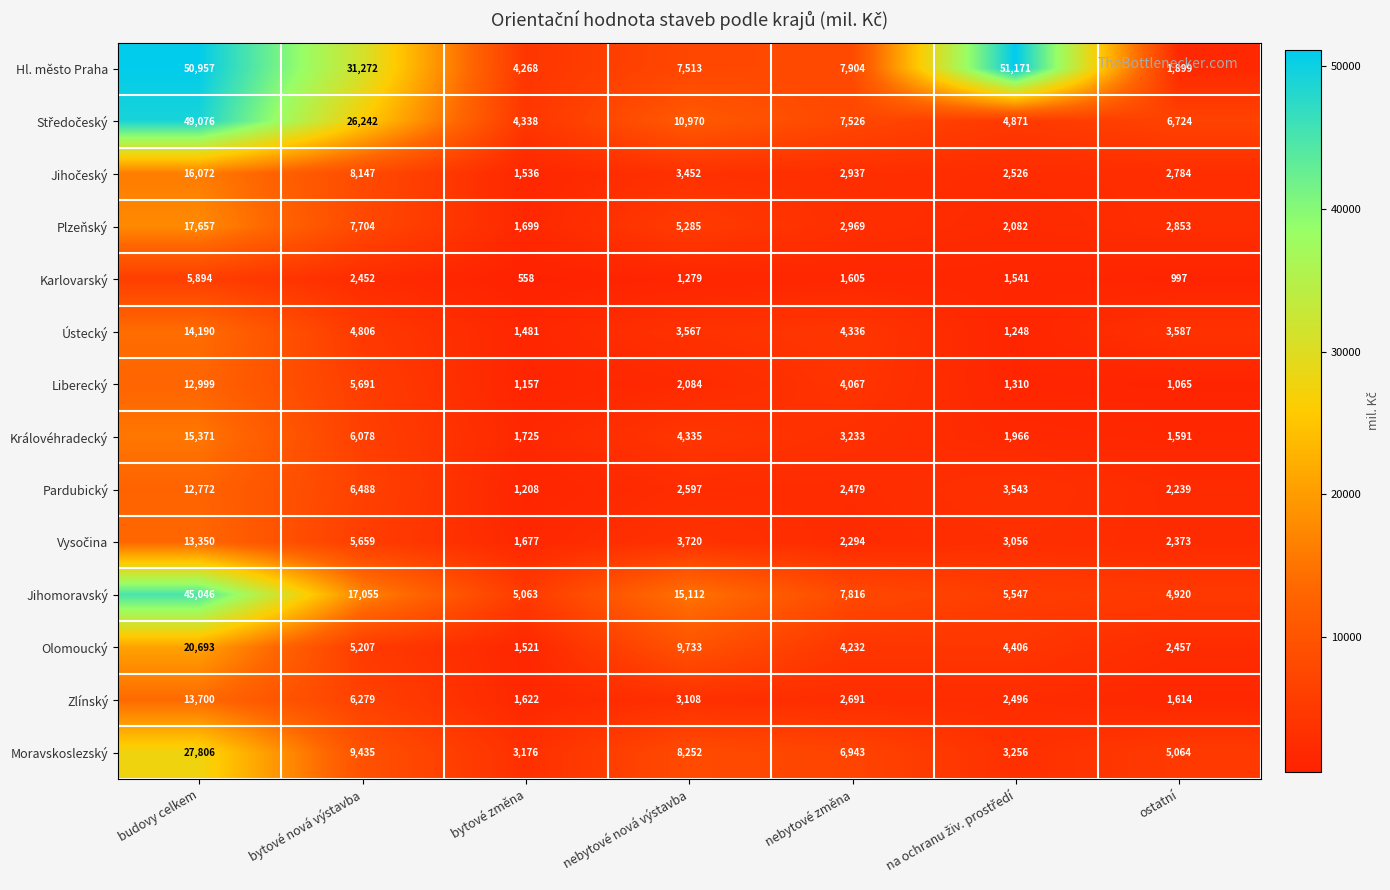

At which label does Královéhradecký reach its peak?

budovy celkem